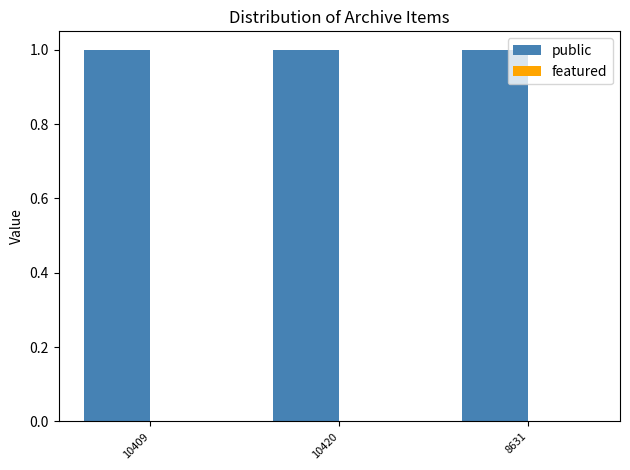

How many bars are there in each group?

2